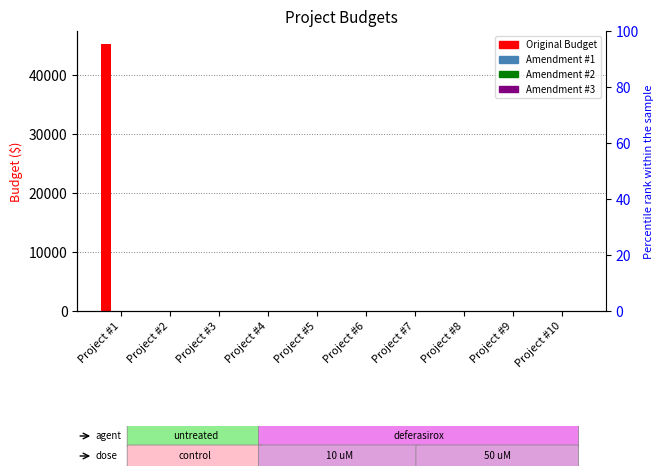

Reading left to right, list all the values displayed in this chart.

Original Budget: Project #1=45238	Project #2=0	Project #3=0	Project #4=0	Project #5=0	Project #6=0	Project #7=0	Project #8=0	Project #9=0	Project #10=0
Amendment #1: Project #1=0	Project #2=0	Project #3=0	Project #4=0	Project #5=0	Project #6=0	Project #7=0	Project #8=0	Project #9=0	Project #10=0
Amendment #2: Project #1=0	Project #2=0	Project #3=0	Project #4=0	Project #5=0	Project #6=0	Project #7=0	Project #8=0	Project #9=0	Project #10=0
Amendment #3: Project #1=0	Project #2=0	Project #3=0	Project #4=0	Project #5=0	Project #6=0	Project #7=0	Project #8=0	Project #9=0	Project #10=0